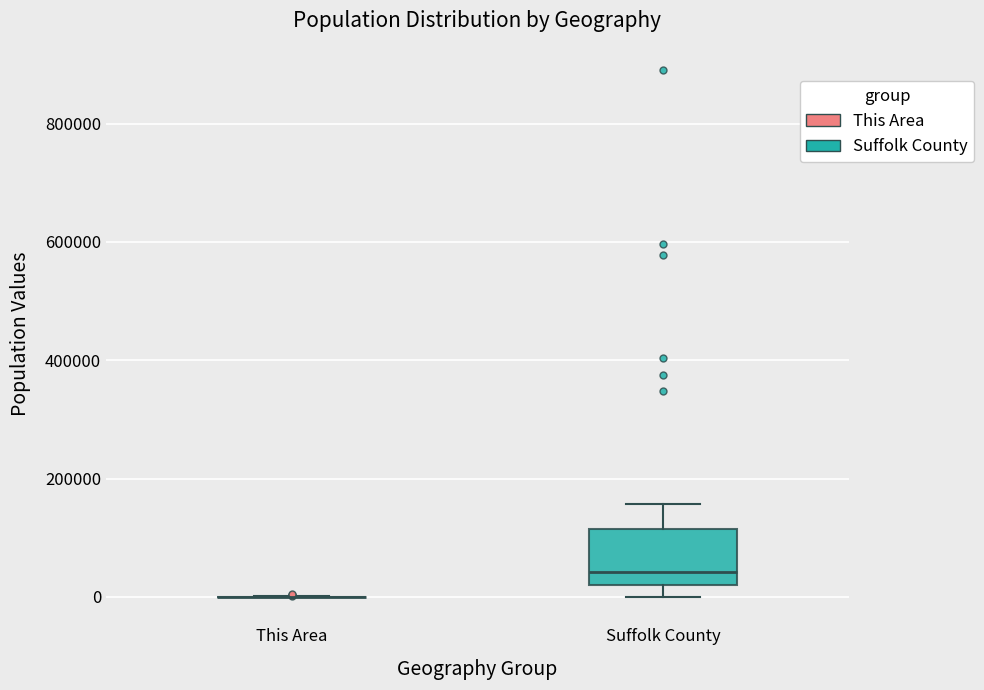

Where is the lower edge of the box for Suffolk County on the y-axis? The values are not printed on the chart, so give them approximately, as read against the axis.

20000